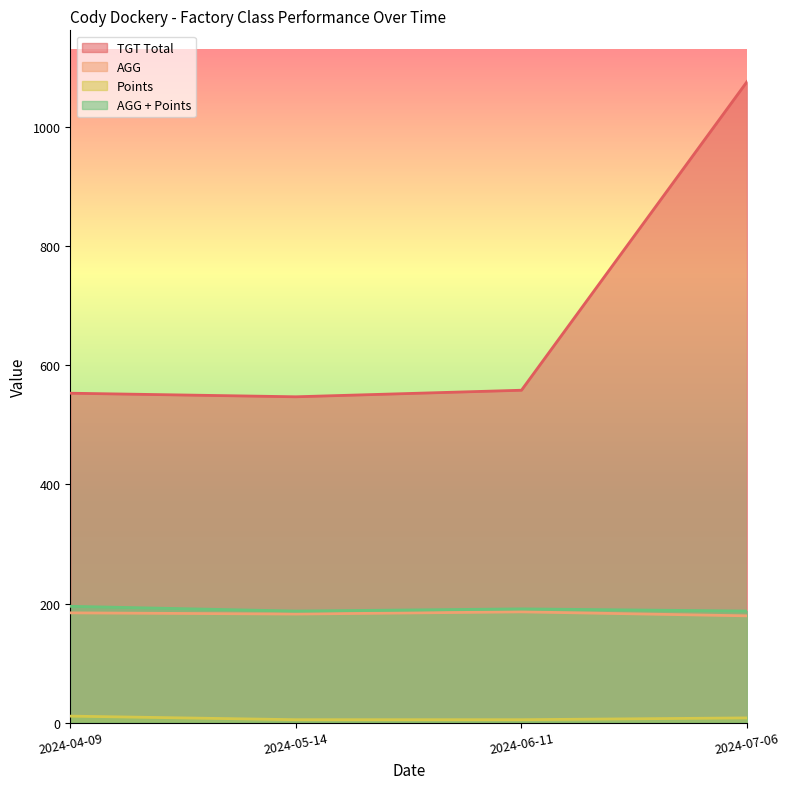

True or false: AGG and Points cross at least once.

False